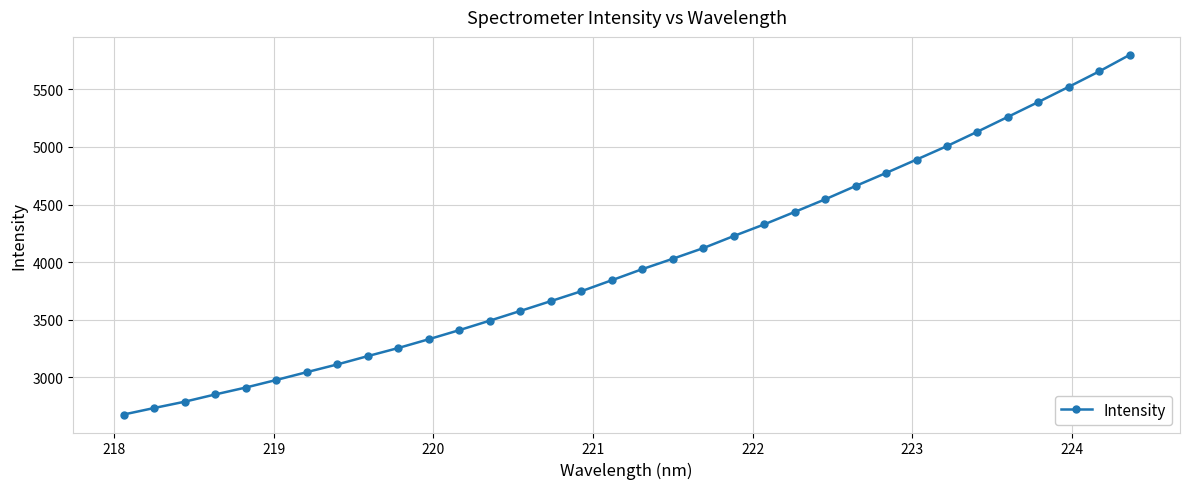

What is the average value?

4009.3